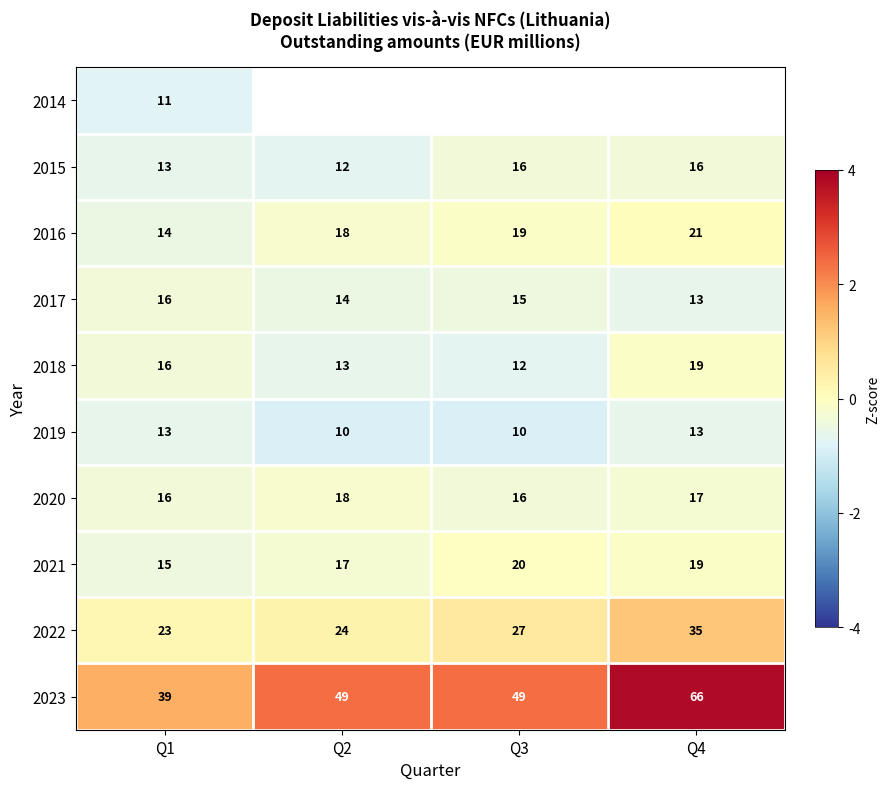

Count the number of data series in this chart.

10